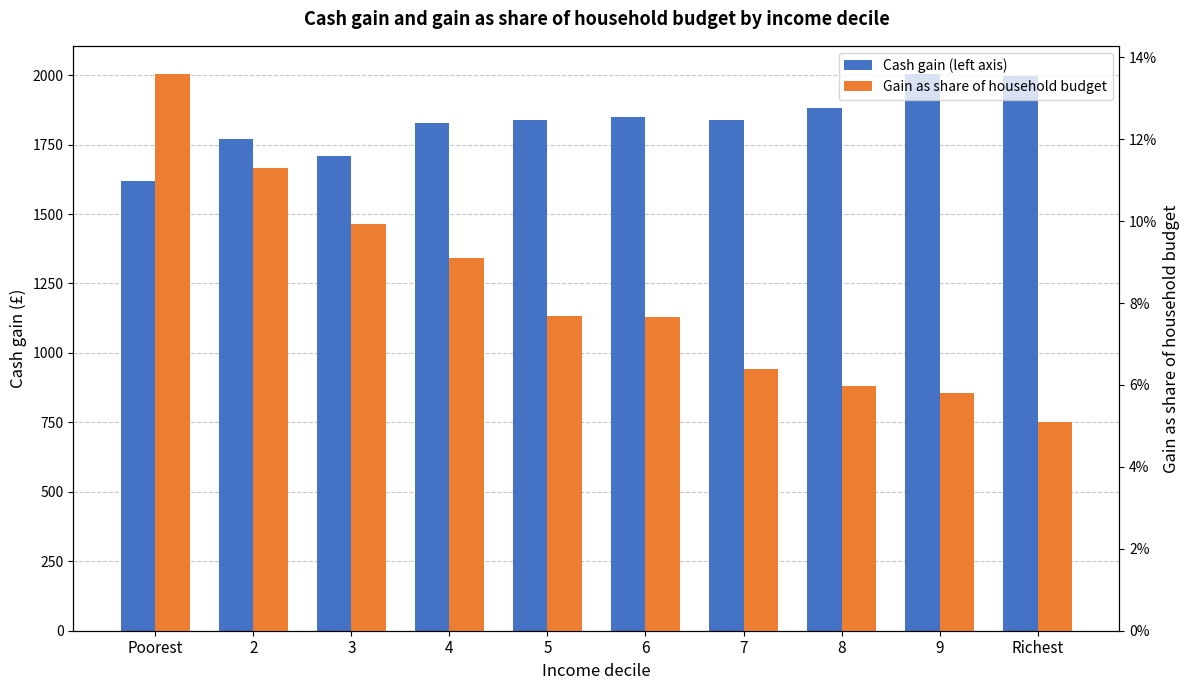

What position from the right is 3?

8